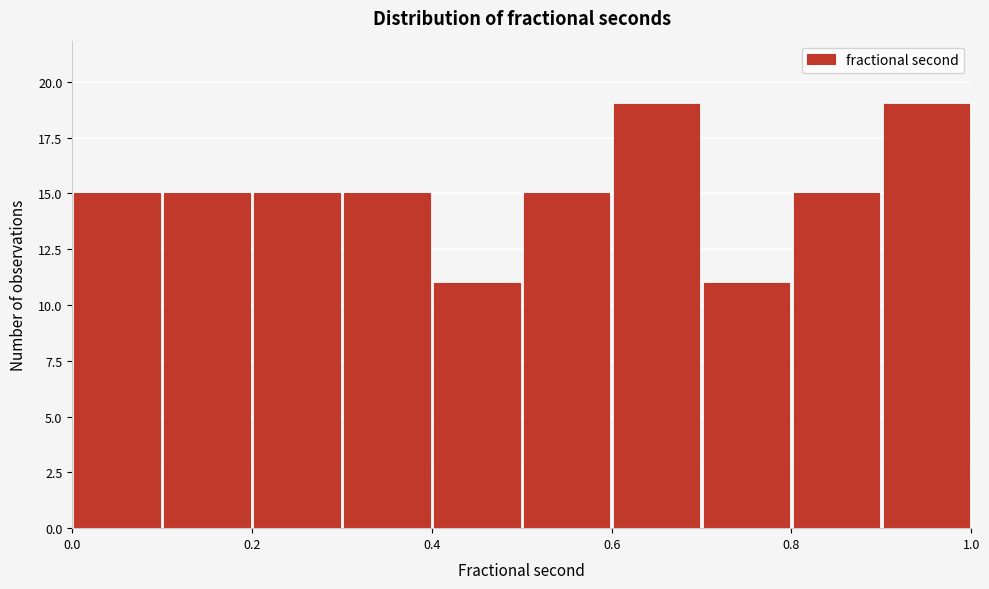

Reading left to right, list every bar in this chart as the range it spans on the x-axis followed by its height. The values are not printed on the chart, so give them approximately, as read against the axis.

0.0 to 0.1: 15
0.1 to 0.2: 15
0.2 to 0.3: 15
0.3 to 0.4: 15
0.4 to 0.5: 11
0.5 to 0.6: 15
0.6 to 0.7: 19
0.7 to 0.8: 11
0.8 to 0.9: 15
0.9 to 1.0: 19